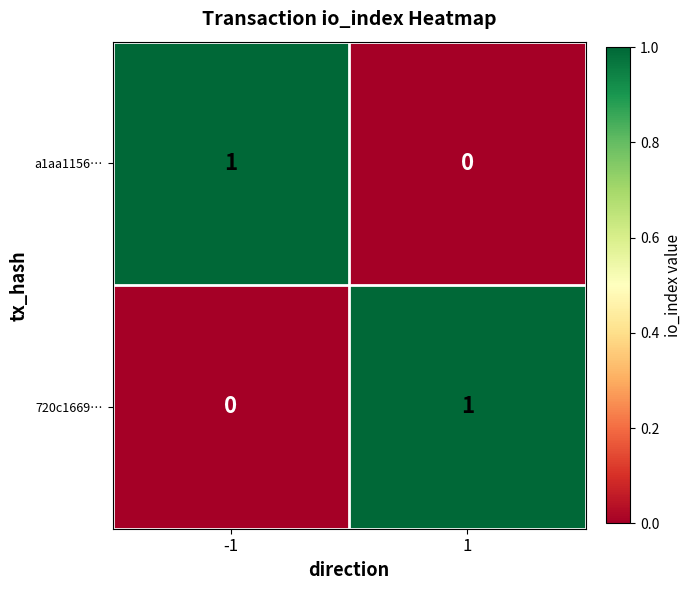

The value of 720c1669… at 1 is 1. True or false?

True